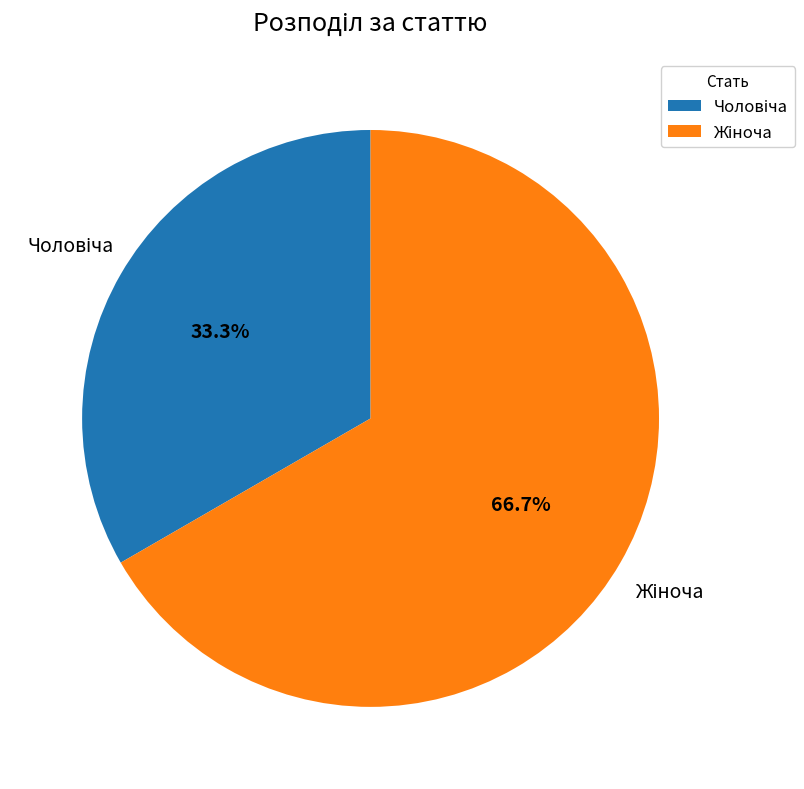

Is there a majority slice in this chart?

Yes